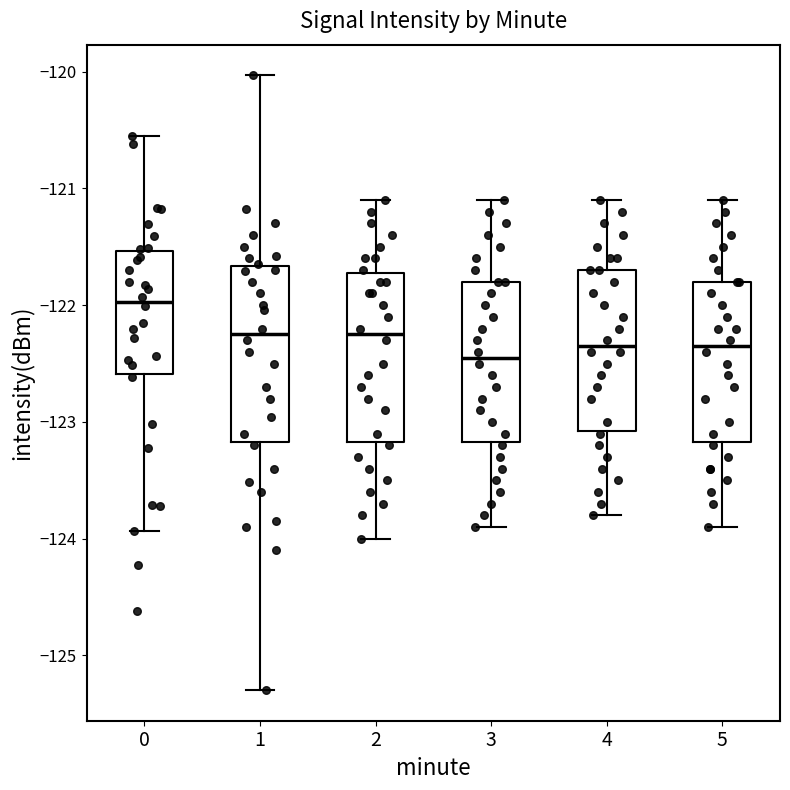

Reading left to right, transcribe this box plot: for each box, give where its median line is, the range the box spans, and where its two whiskers end, as read against the y-axis. The values are not printed on the chart, so give them approximately, as read against the axis.

0: median -122.0, box -122.6 to -121.5, whiskers -123.9 to -120.5
1: median -122.2, box -123.2 to -121.7, whiskers -125.3 to -120.0
2: median -122.2, box -123.2 to -121.7, whiskers -124.0 to -121.1
3: median -122.4, box -123.2 to -121.8, whiskers -123.9 to -121.1
4: median -122.3, box -123.1 to -121.7, whiskers -123.8 to -121.1
5: median -122.3, box -123.2 to -121.8, whiskers -123.9 to -121.1